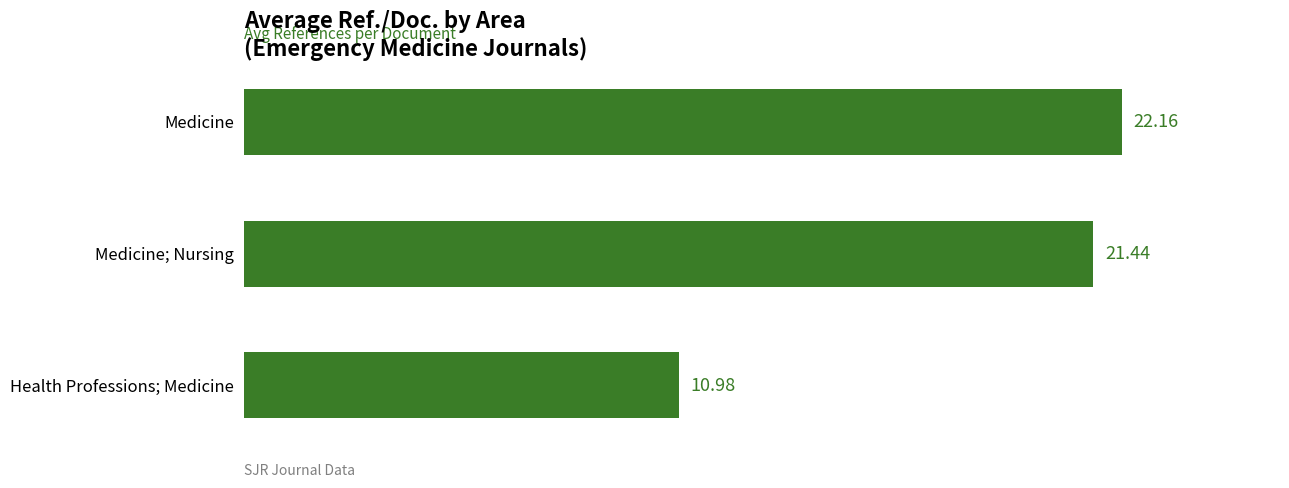

Where is the data nearest to the value 16?

Health Professions; Medicine